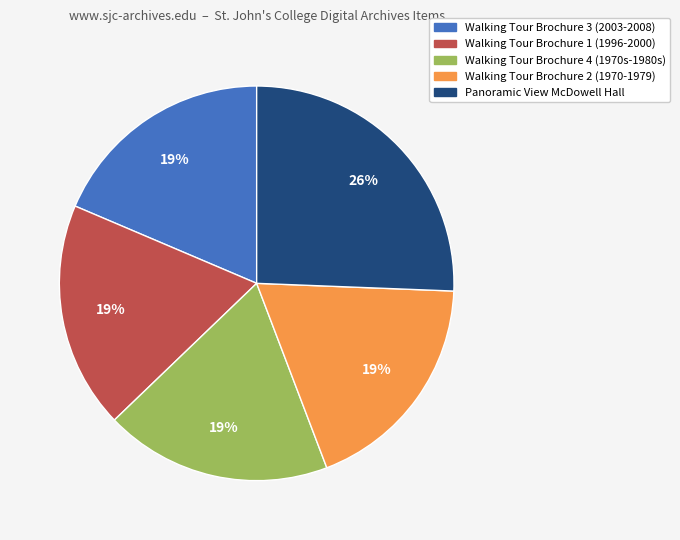

Combined, do Panoramic View McDowell Hall and Walking Tour Brochure 2 (1970-1979) account for over 50%?

No